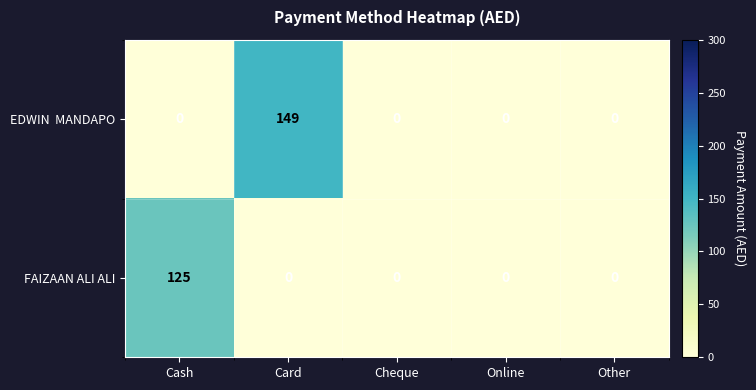

What is the difference between the highest and lowest values at Card?

149